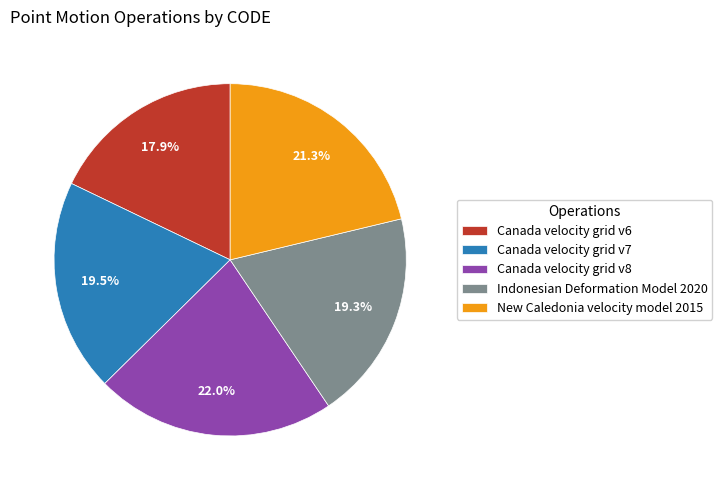

Is there a majority slice in this chart?

No